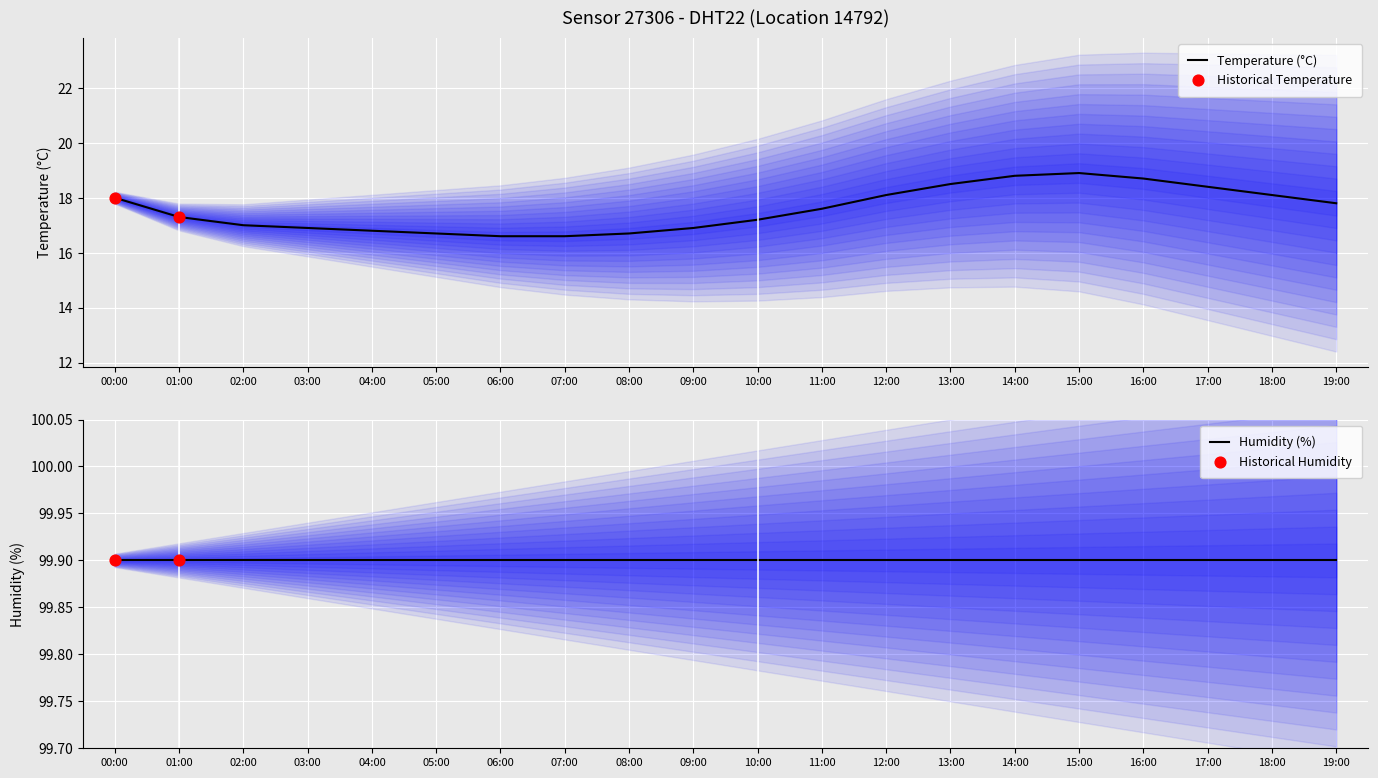

Approximately how many times larger is the value at 12:00 compared to 02:00?

1.1